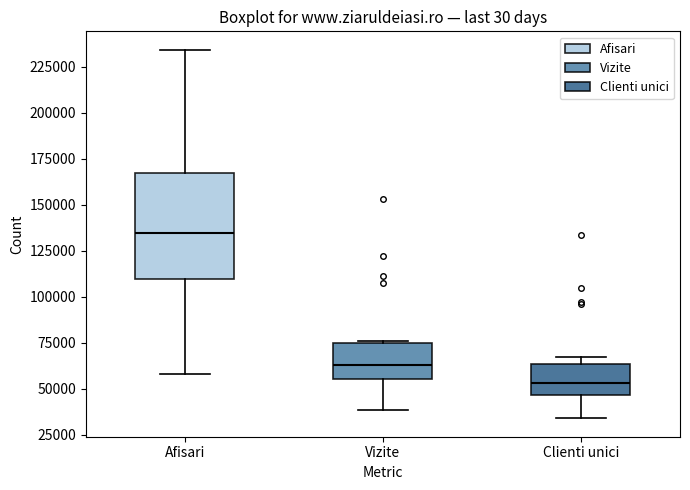

Comparing the boxes themselves (not the whiskers), which one is the tallest?

Afisari